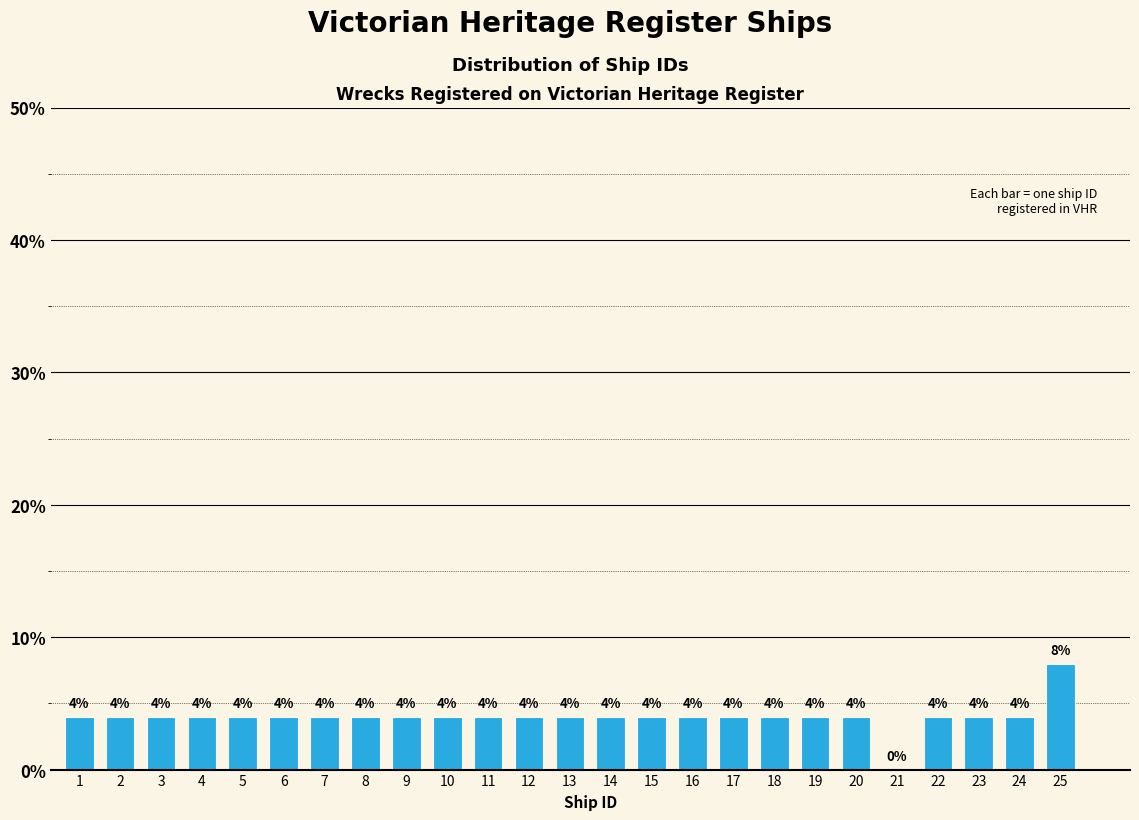

Reading left to right, list all the values displayed in this chart.

1=4	2=4	3=4	4=4	5=4	6=4	7=4	8=4	9=4	10=4	11=4	12=4	13=4	14=4	15=4	16=4	17=4	18=4	19=4	20=4	21=0	22=4	23=4	24=4	25=8